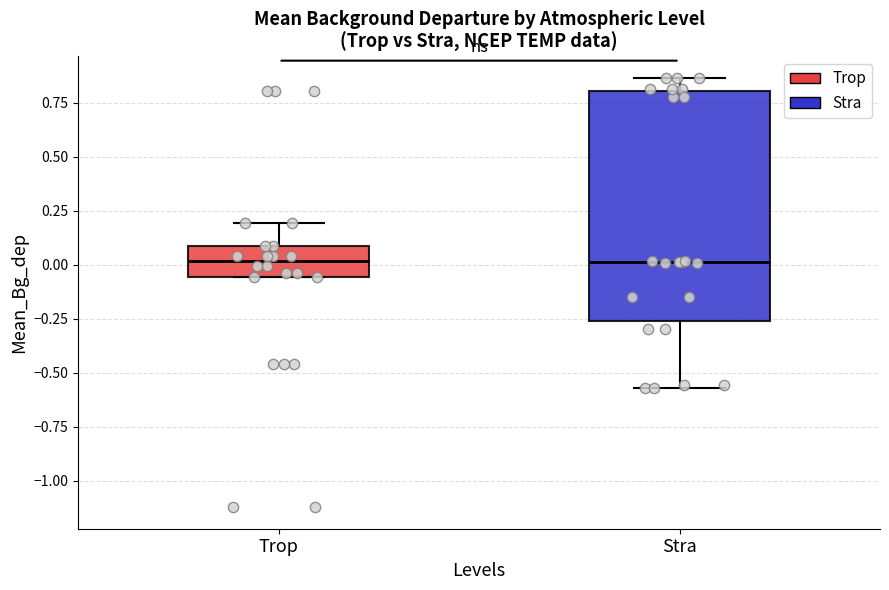

Where does the upper whisker of the box for Trop end on the y-axis? The values are not printed on the chart, so give them approximately, as read against the axis.

0.20